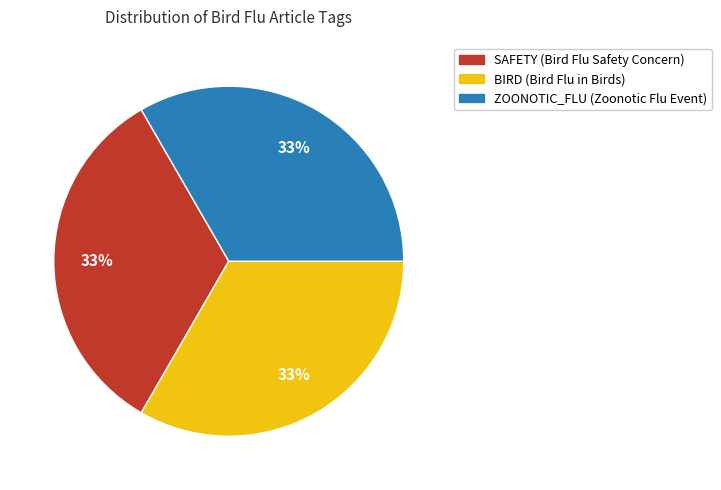

Count the number of slices in the pie.

3